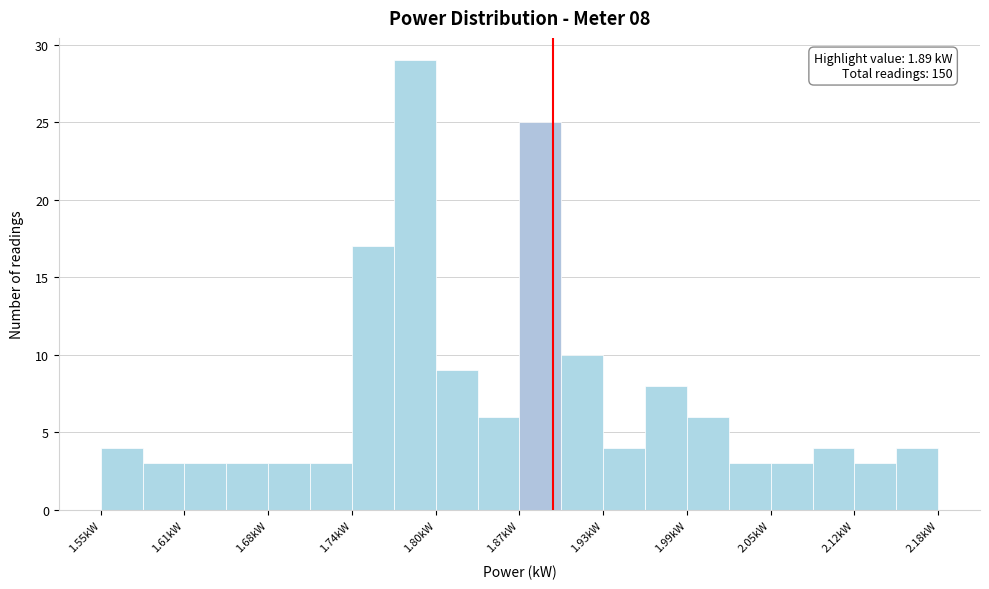

Around what value on the x-axis is the tallest bar? Give the approximate position of its centre, as read against the axis.

1.79